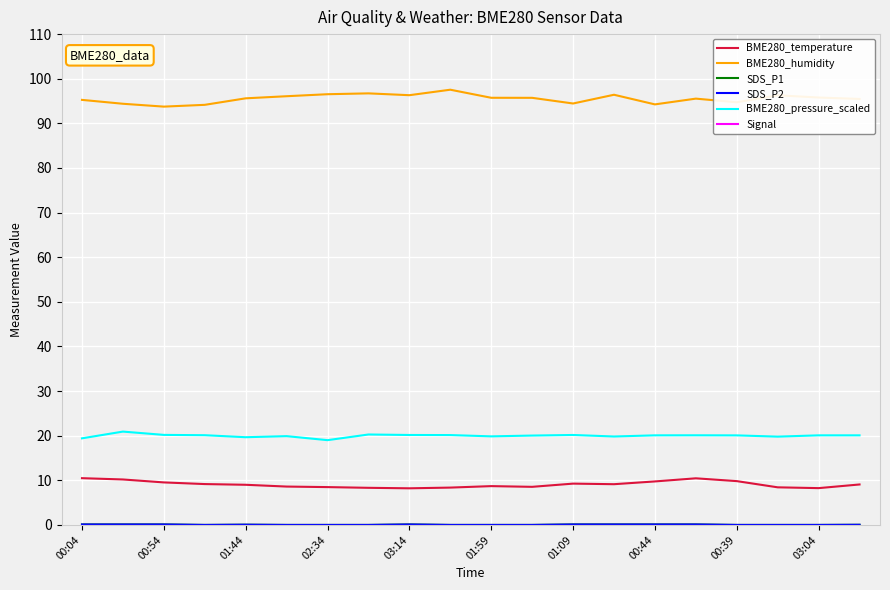

True or false: SDS_P1 and SDS_P2 intersect in this chart.

False